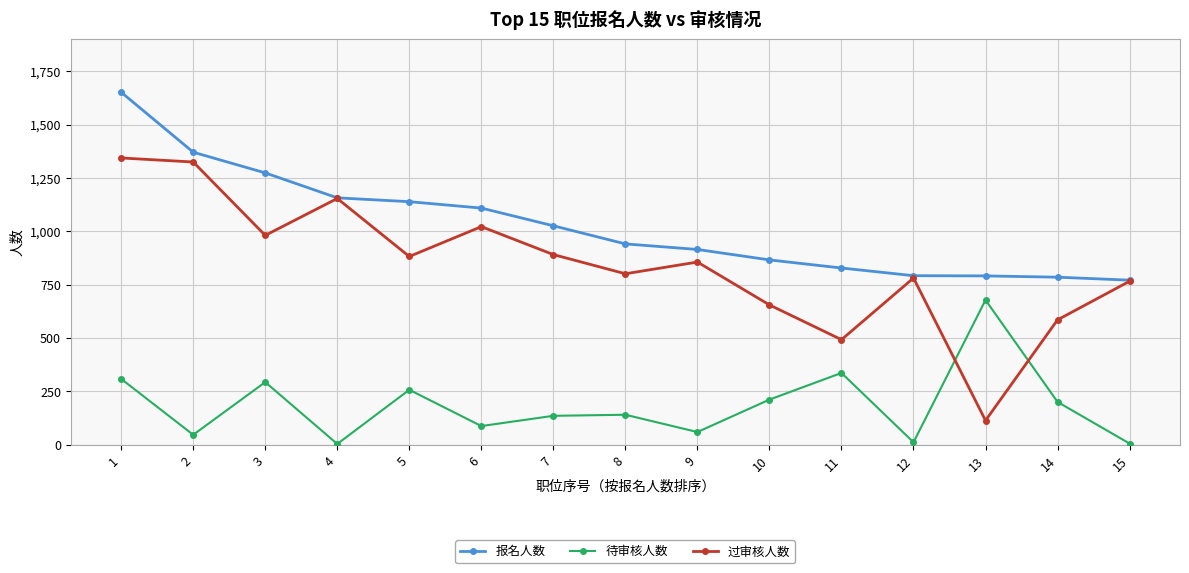

Which category has the lowest value in the 过审核人数 series?

13